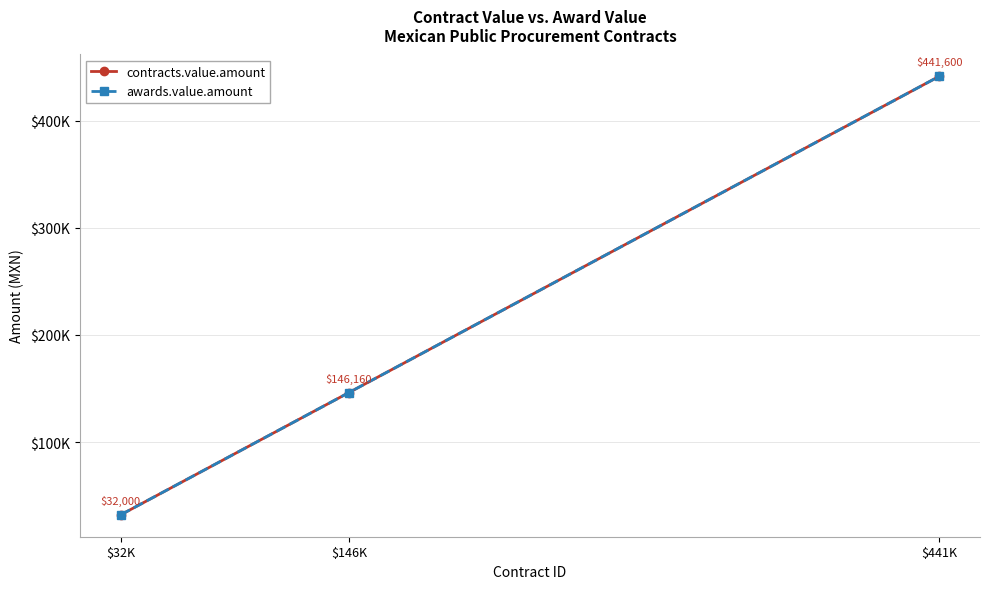

Is this an area chart (filled region under the line)?

No